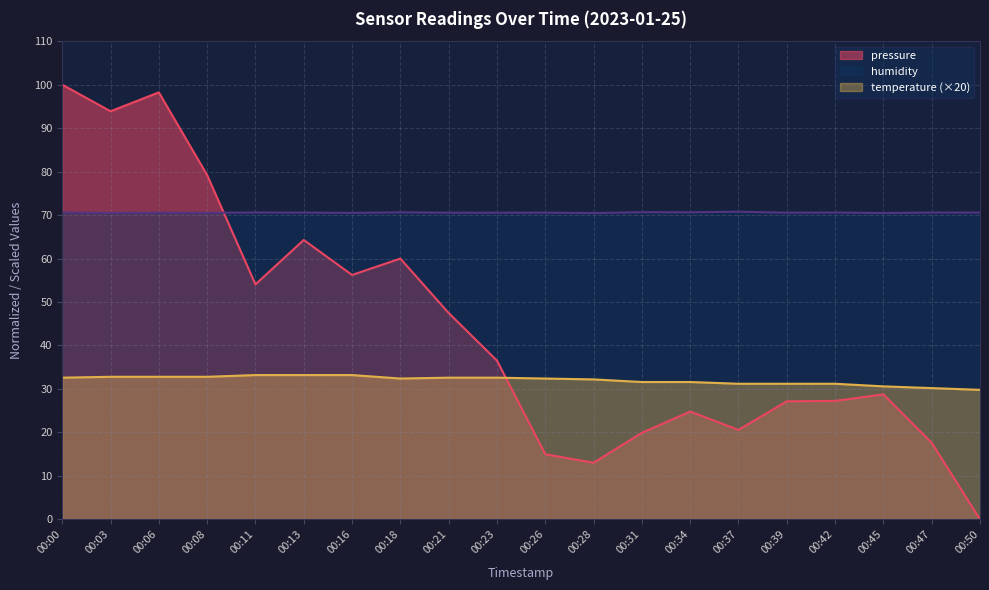

Where does the pressure series first go above 36?

00:00